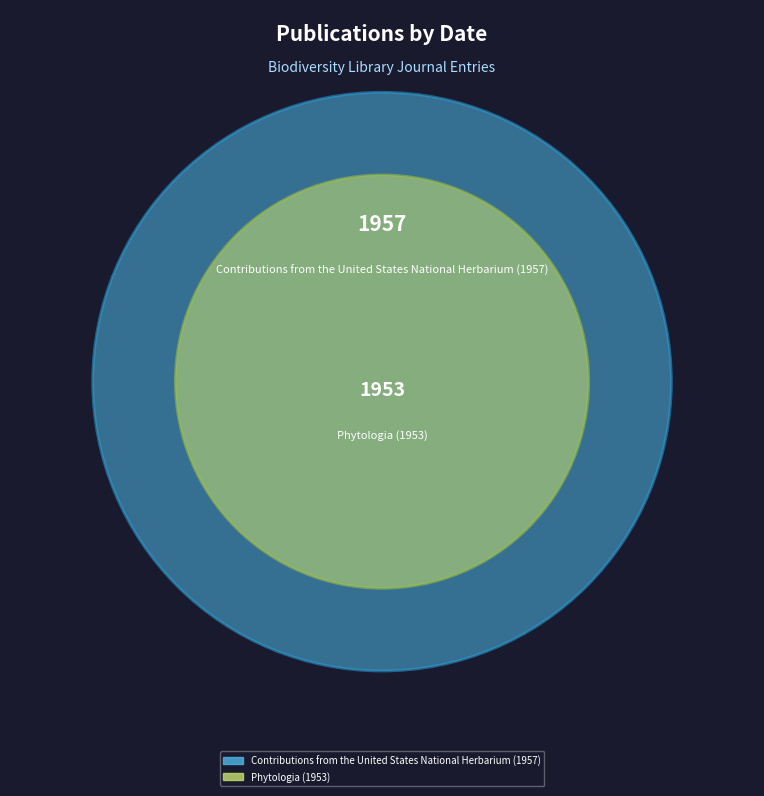

Rank the categories by value from lowest to highest.

Phytologia (1953), Contributions from the United States National Herbarium (1957)